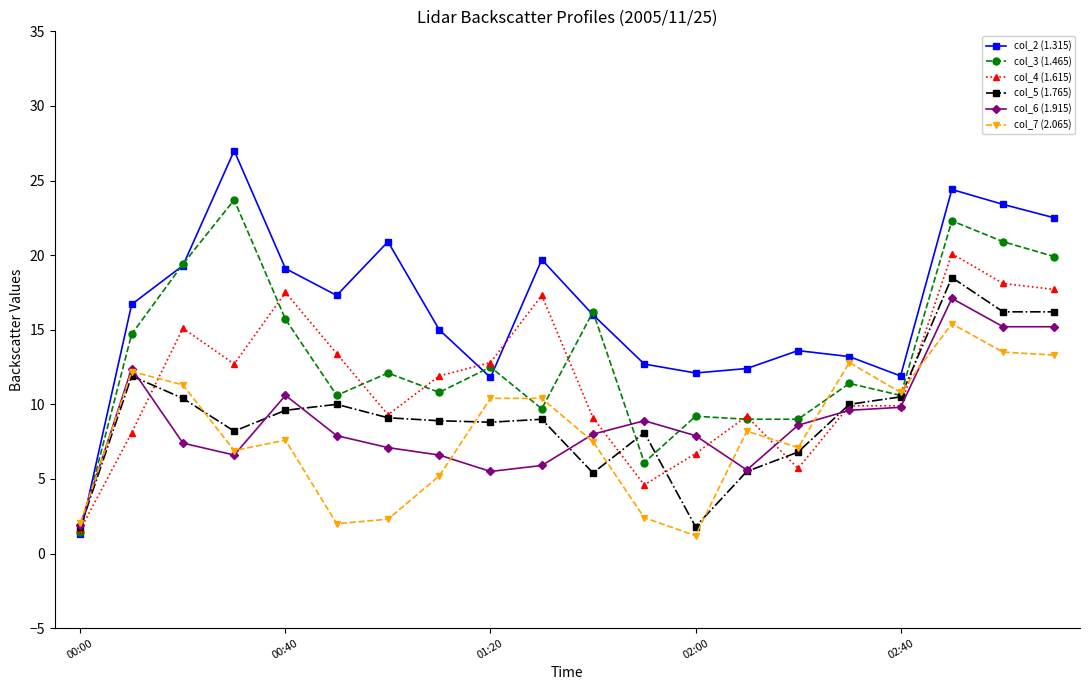

What is the smallest value displayed?

1.2